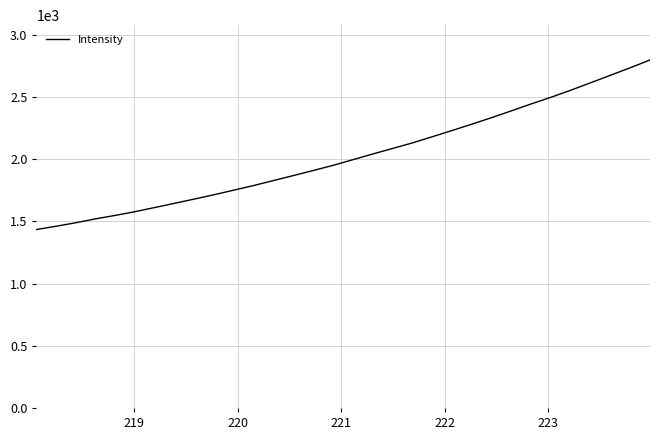

What is the difference between the maximum and minimum values?

1363.5